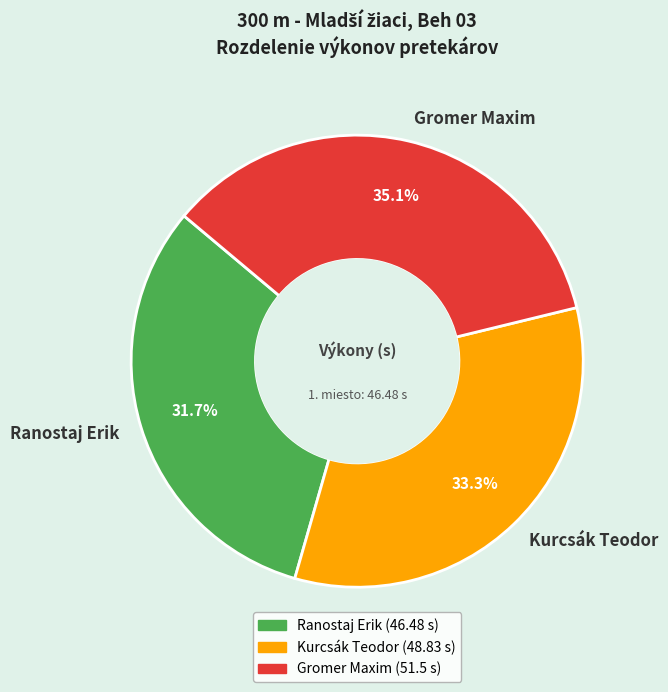

Combined, what portion of the pie is Ranostaj Erik and Kurcsák Teodor?

64.9%